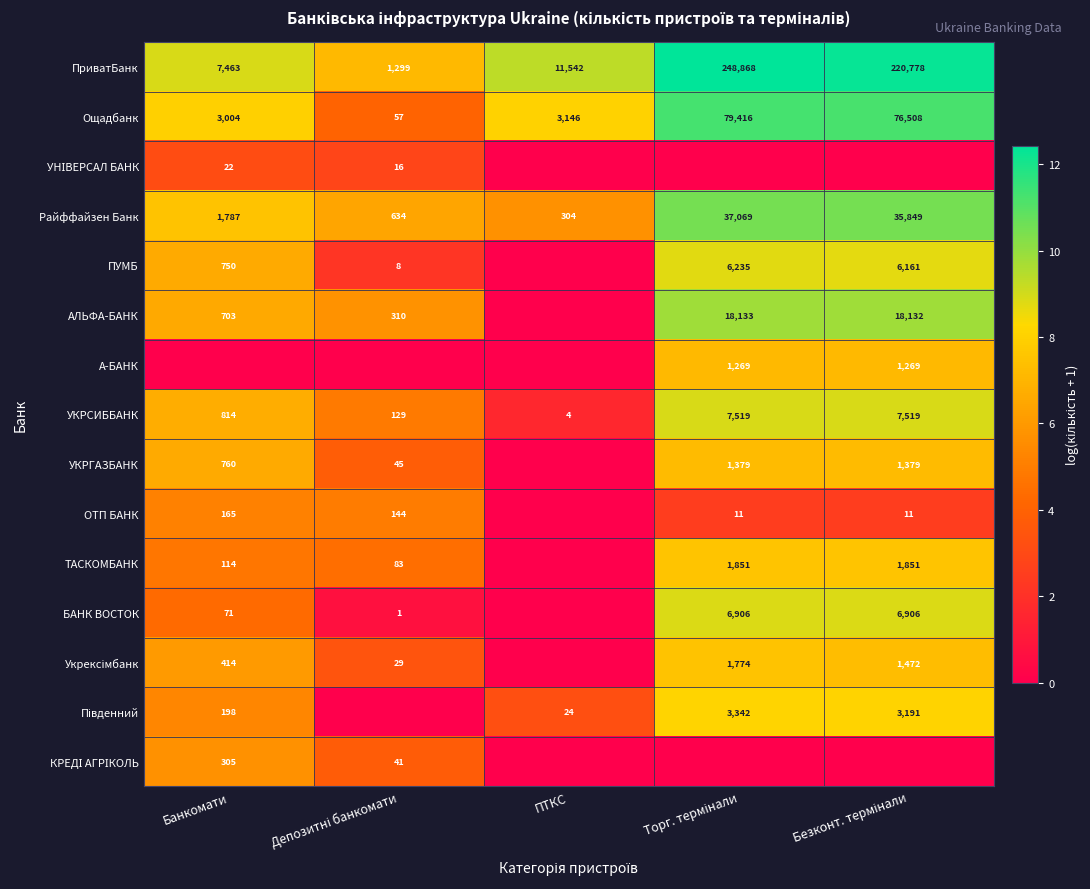

At which label is УКРСИББАНК closest to 3761?

Банкомати